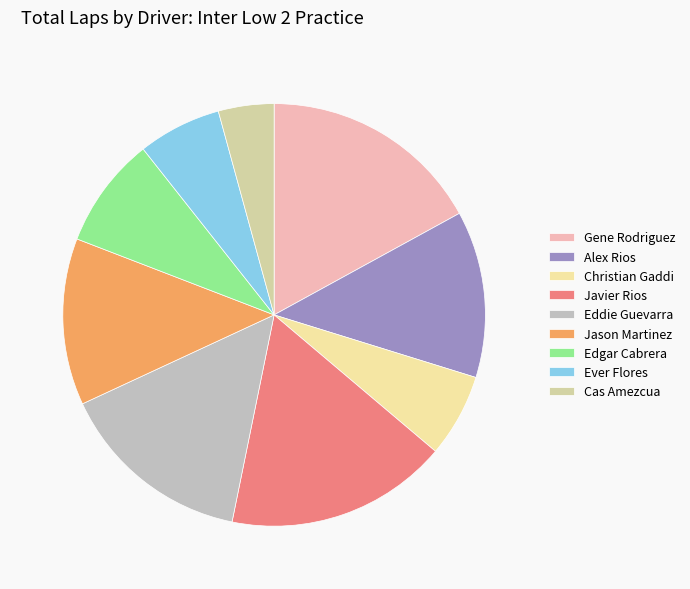

Rank the categories by value from highest to lowest.

Gene Rodriguez, Javier Rios, Eddie Guevarra, Alex Rios, Jason Martinez, Edgar Cabrera, Christian Gaddi, Ever Flores, Cas Amezcua